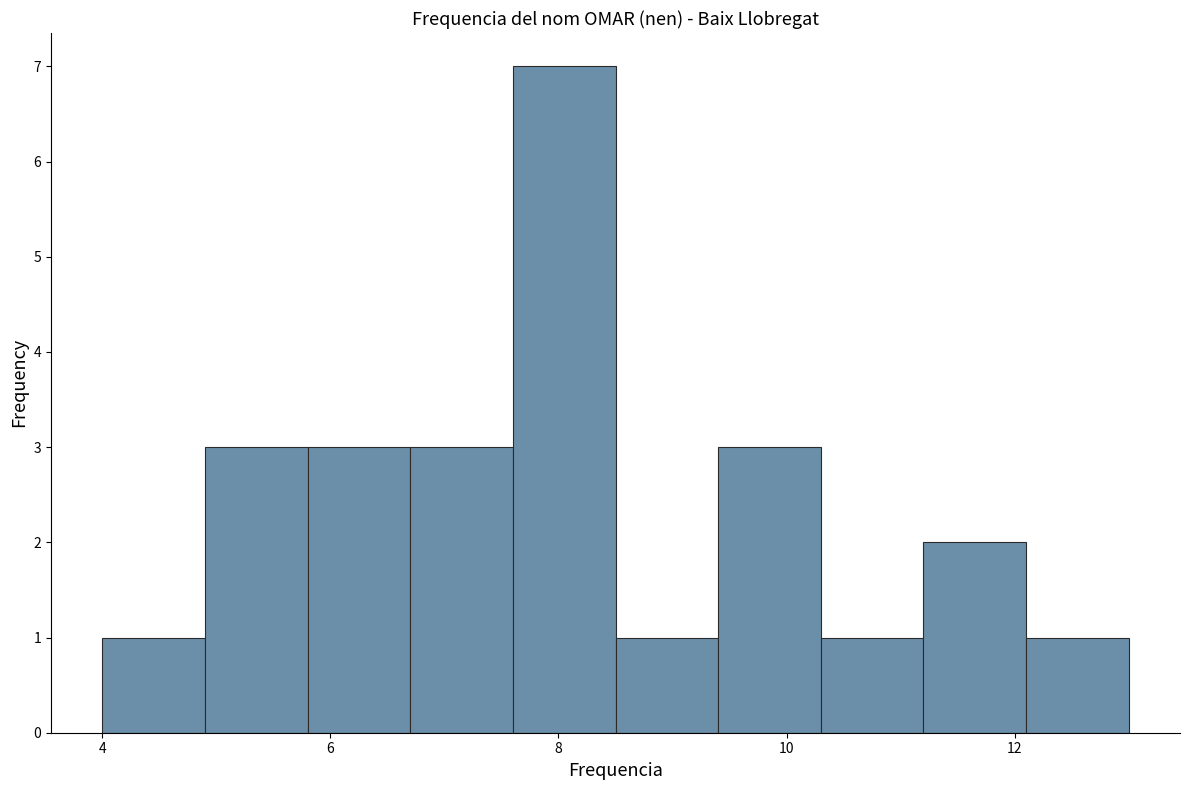

Over which range of the x-axis is the bar tallest?

7.6 to 8.5